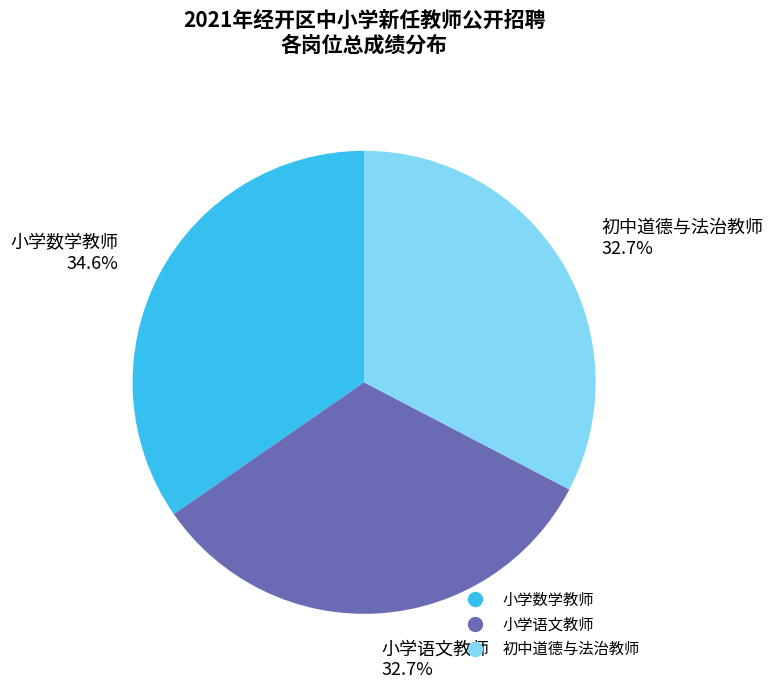

What is the largest slice in the pie chart?

小学数学教师